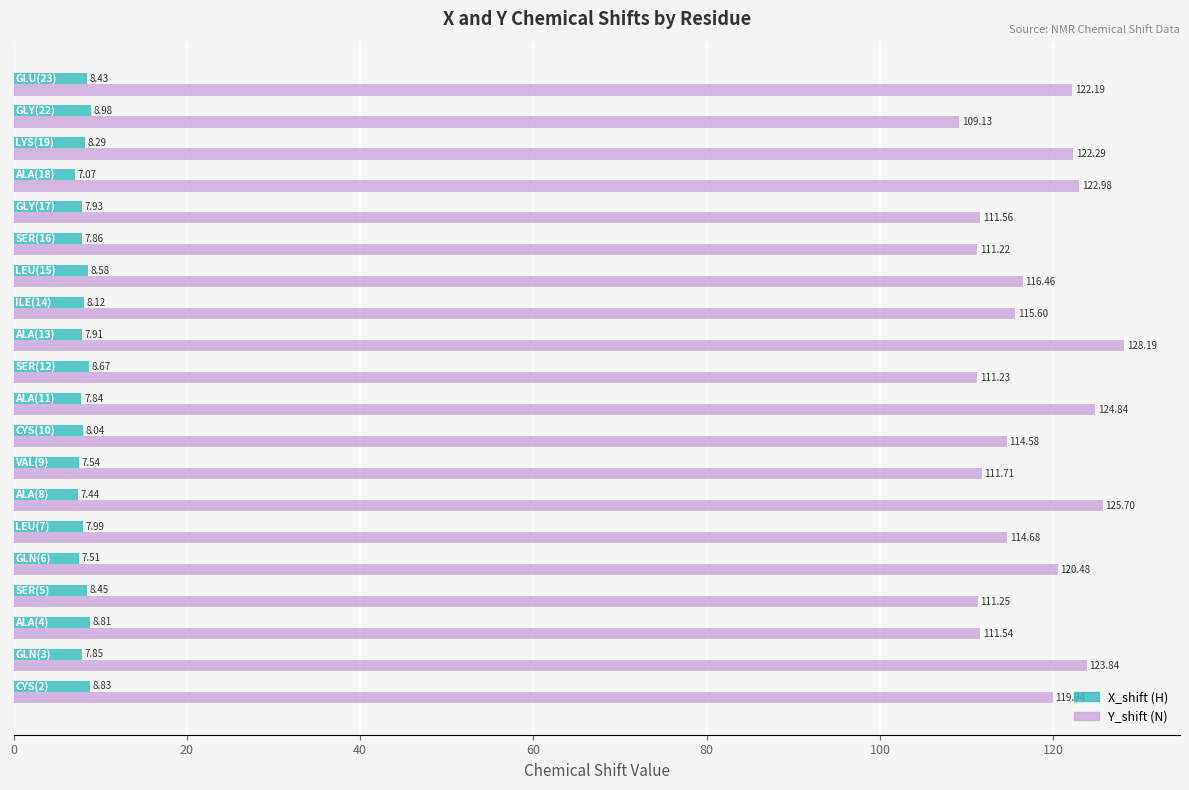

How many distinct data groups are displayed?

2